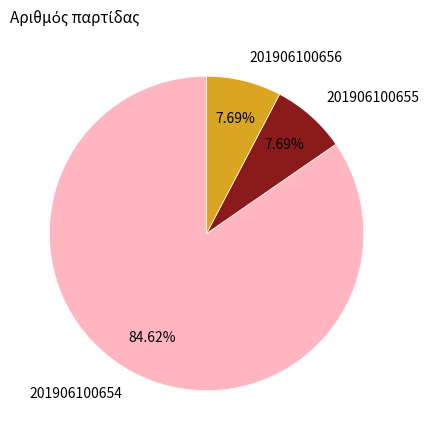

How many segments does this pie chart have?

3